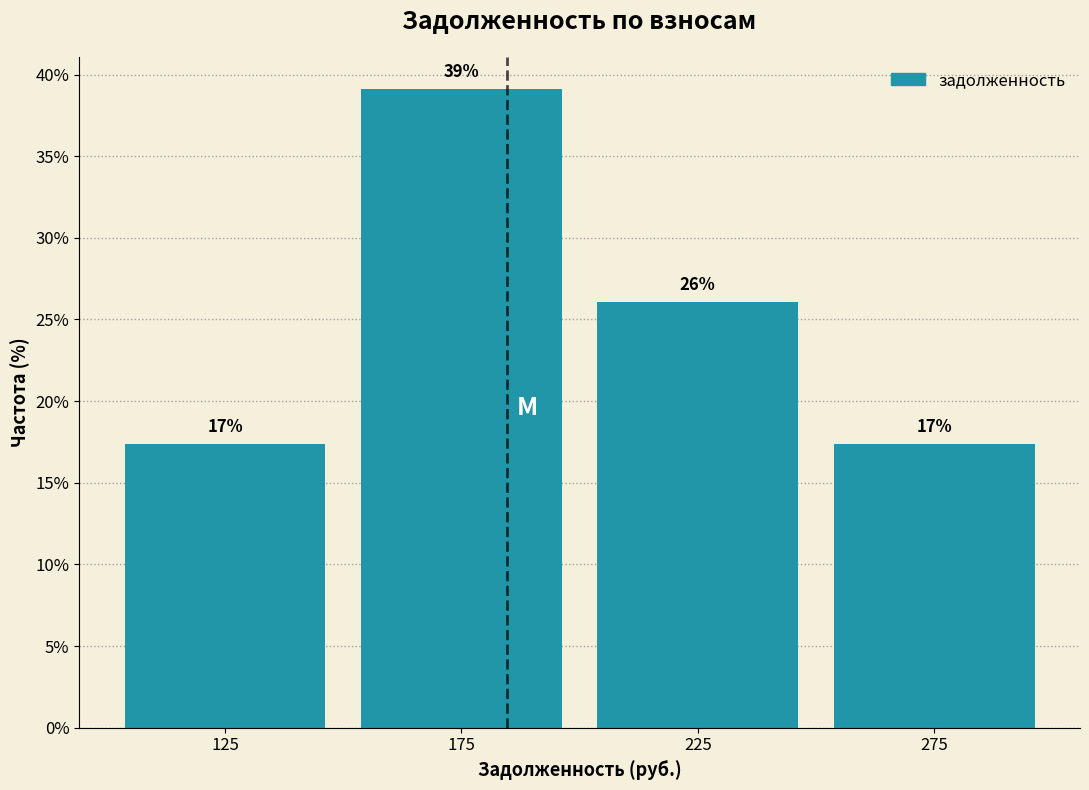

Over which range of the x-axis is the bar tallest?

150 to 200